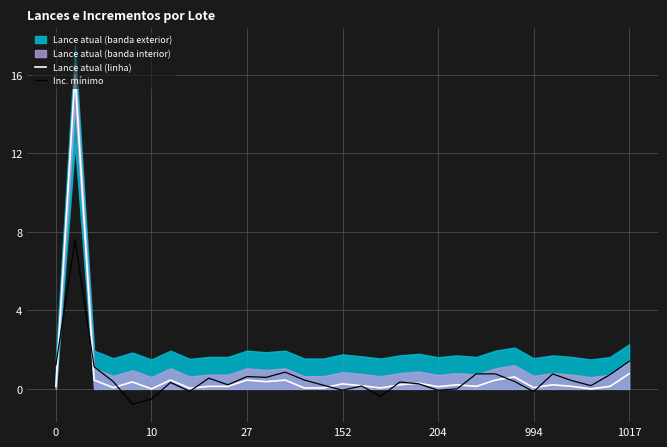

The Lance atual (linha) series shows 0.1 at 994. True or false?

True